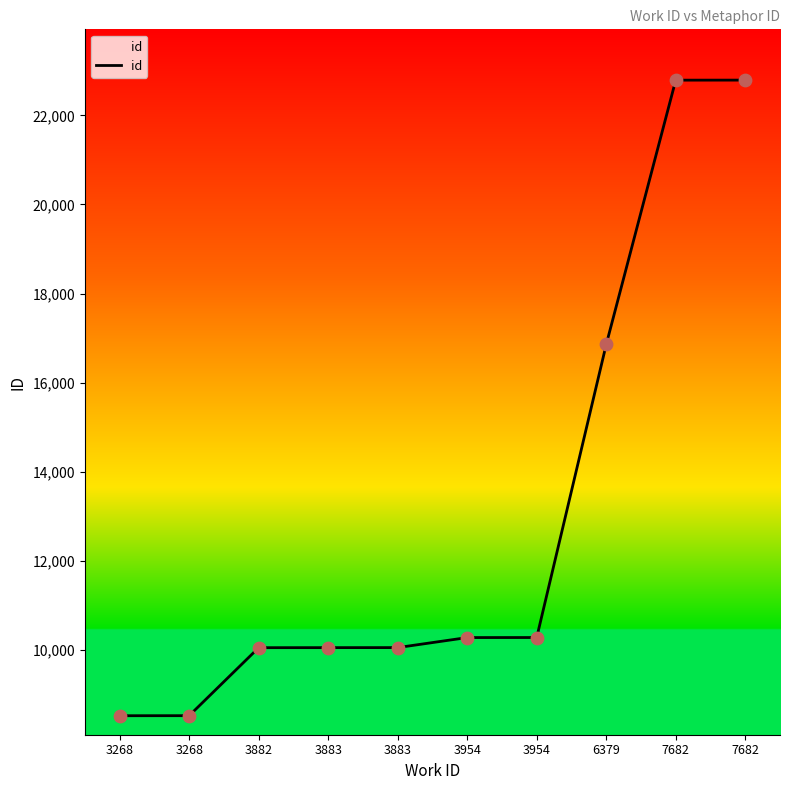

What is the change in value from 3882 to 7682?

+12736